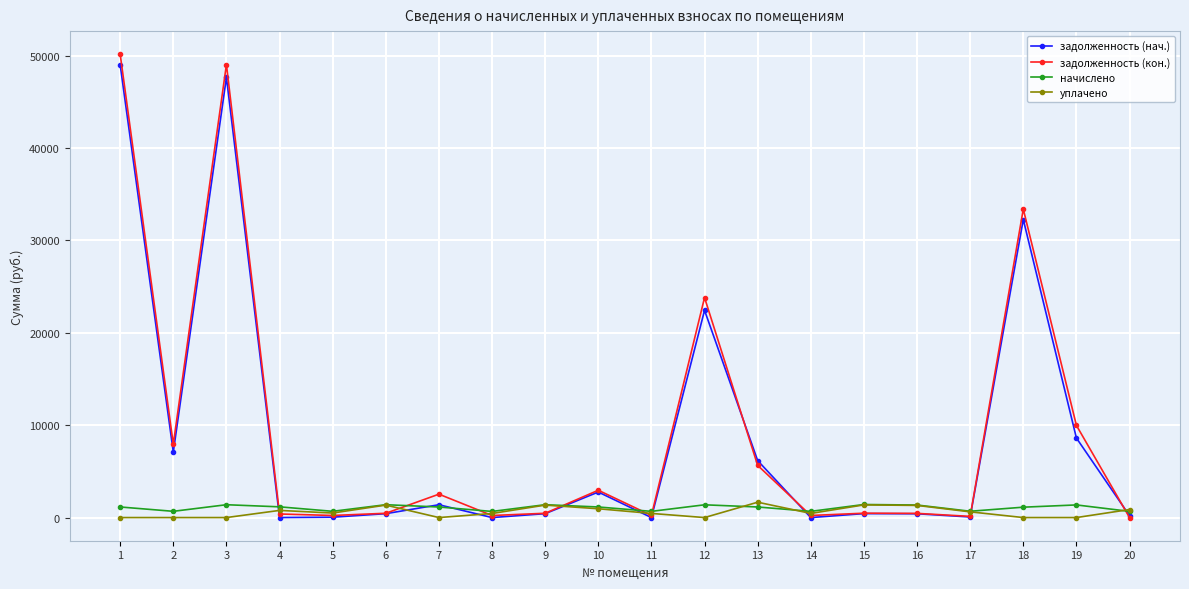

What is the sum of all начислено values?

21261.4